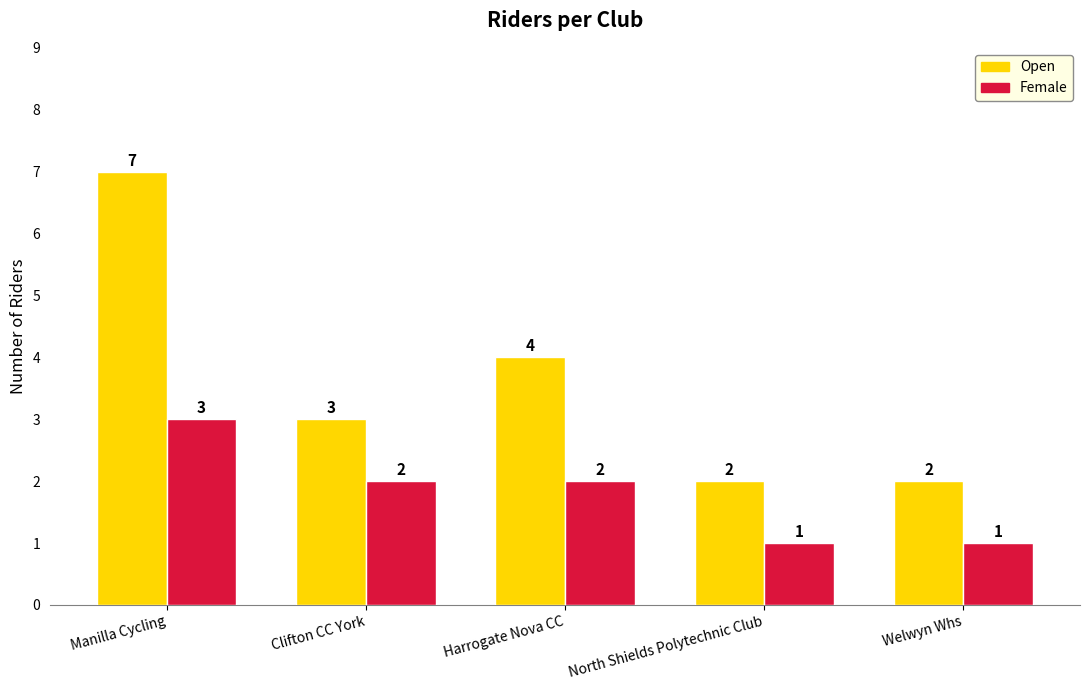

What is the label of the 4th bar from the right?

Clifton CC York